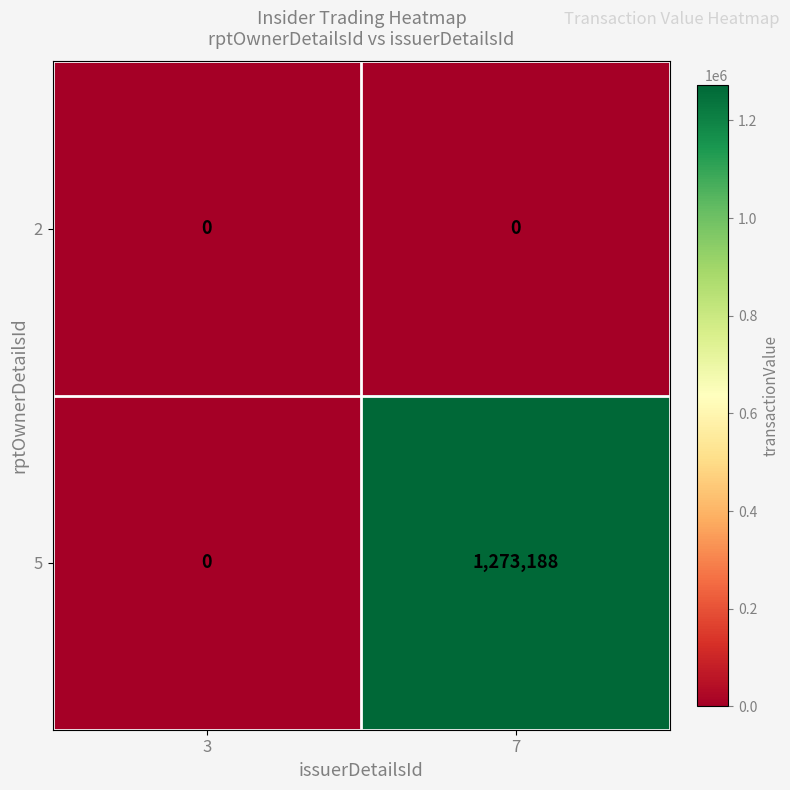

Reading left to right, extract all data points from this chart.

2: 0	0
5: 0	1273188